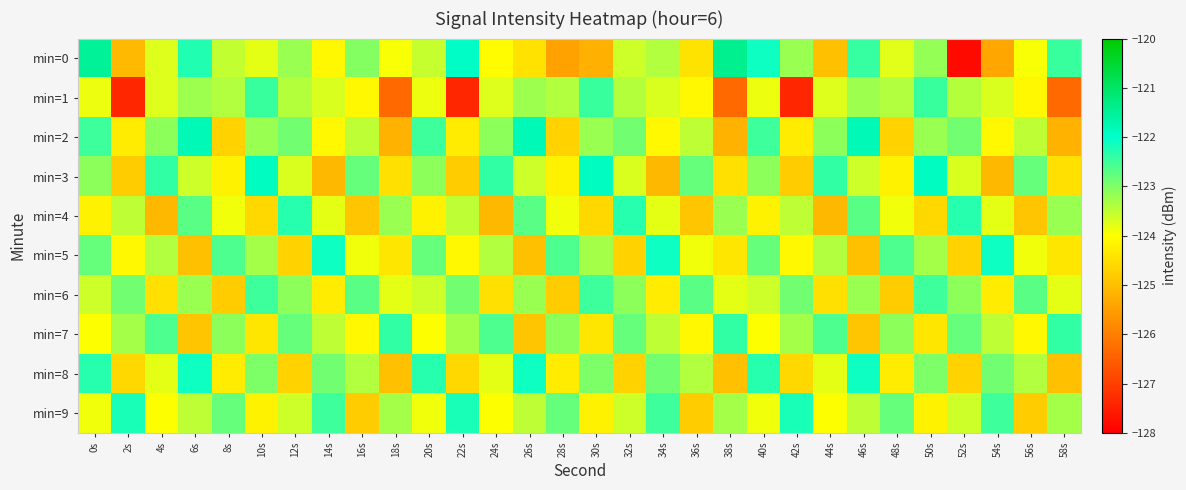

Reading right to left, transcribe all the data shown in this chart.

min=0: 58s=-122.5	56s=-124.0	54s=-125.4	52s=-127.8	50s=-123.2	48s=-123.8	46s=-122.4	44s=-125.0	42s=-123.2	40s=-122.1	38s=-121.4	36s=-124.4	34s=-123.4	32s=-123.6	30s=-125.2	28s=-125.5	26s=-124.4	24s=-124.0	22s=-121.9	20s=-123.5	18s=-124.0	16s=-123.1	14s=-124.1	12s=-123.2	10s=-123.8	8s=-123.5	6s=-122.3	4s=-123.7	2s=-125.1	0s=-121.5
min=1: 58s=-126.3	56s=-124.1	54s=-123.7	52s=-123.4	50s=-122.5	48s=-123.4	46s=-123.2	44s=-123.7	42s=-127.4	40s=-123.9	38s=-126.3	36s=-124.1	34s=-123.7	32s=-123.4	30s=-122.5	28s=-123.4	26s=-123.2	24s=-123.7	22s=-127.4	20s=-123.9	18s=-126.3	16s=-124.1	14s=-123.7	12s=-123.4	10s=-122.5	8s=-123.4	6s=-123.2	4s=-123.7	2s=-127.4	0s=-123.9
min=2: 58s=-125.2	56s=-123.5	54s=-124.1	52s=-122.9	50s=-123.2	48s=-124.7	46s=-121.8	44s=-123.1	42s=-124.3	40s=-122.5	38s=-125.2	36s=-123.5	34s=-124.1	32s=-122.9	30s=-123.2	28s=-124.7	26s=-121.8	24s=-123.1	22s=-124.3	20s=-122.5	18s=-125.2	16s=-123.5	14s=-124.1	12s=-122.9	10s=-123.2	8s=-124.7	6s=-121.8	4s=-123.1	2s=-124.3	0s=-122.5
min=3: 58s=-124.5	56s=-122.8	54s=-125.1	52s=-123.7	50s=-121.9	48s=-124.2	46s=-123.6	44s=-122.4	42s=-124.8	40s=-123.1	38s=-124.5	36s=-122.8	34s=-125.1	32s=-123.7	30s=-121.9	28s=-124.2	26s=-123.6	24s=-122.4	22s=-124.8	20s=-123.1	18s=-124.5	16s=-122.8	14s=-125.1	12s=-123.7	10s=-121.9	8s=-124.2	6s=-123.6	4s=-122.4	2s=-124.8	0s=-123.1
min=4: 58s=-123.2	56s=-124.9	54s=-123.8	52s=-122.3	50s=-124.6	48s=-123.9	46s=-122.7	44s=-125.1	42s=-123.5	40s=-124.2	38s=-123.2	36s=-124.9	34s=-123.8	32s=-122.3	30s=-124.6	28s=-123.9	26s=-122.7	24s=-125.1	22s=-123.5	20s=-124.2	18s=-123.2	16s=-124.9	14s=-123.8	12s=-122.3	10s=-124.6	8s=-123.9	6s=-122.7	4s=-125.1	2s=-123.5	0s=-124.2
min=5: 58s=-124.4	56s=-123.9	54s=-122.1	52s=-124.7	50s=-123.3	48s=-122.6	46s=-125.0	44s=-123.4	42s=-124.1	40s=-122.8	38s=-124.4	36s=-123.9	34s=-122.1	32s=-124.7	30s=-123.3	28s=-122.6	26s=-125.0	24s=-123.4	22s=-124.1	20s=-122.8	18s=-124.4	16s=-123.9	14s=-122.1	12s=-124.7	10s=-123.3	8s=-122.6	6s=-125.0	4s=-123.4	2s=-124.1	0s=-122.8
min=6: 58s=-123.8	56s=-122.7	54s=-124.3	52s=-123.1	50s=-122.5	48s=-124.8	46s=-123.2	44s=-124.5	42s=-122.9	40s=-123.6	38s=-123.8	36s=-122.7	34s=-124.3	32s=-123.1	30s=-122.5	28s=-124.8	26s=-123.2	24s=-124.5	22s=-122.9	20s=-123.6	18s=-123.8	16s=-122.7	14s=-124.3	12s=-123.1	10s=-122.5	8s=-124.8	6s=-123.2	4s=-124.5	2s=-122.9	0s=-123.6
min=7: 58s=-122.4	56s=-124.1	54s=-123.5	52s=-122.8	50s=-124.4	48s=-123.1	46s=-124.9	44s=-122.6	42s=-123.3	40s=-124.0	38s=-122.4	36s=-124.1	34s=-123.5	32s=-122.8	30s=-124.4	28s=-123.1	26s=-124.9	24s=-122.6	22s=-123.3	20s=-124.0	18s=-122.4	16s=-124.1	14s=-123.5	12s=-122.8	10s=-124.4	8s=-123.1	6s=-124.9	4s=-122.6	2s=-123.3	0s=-124.0
min=8: 58s=-125.0	56s=-123.4	54s=-122.9	52s=-124.7	50s=-123.0	48s=-124.3	46s=-122.1	44s=-123.8	42s=-124.6	40s=-122.3	38s=-125.0	36s=-123.4	34s=-122.9	32s=-124.7	30s=-123.0	28s=-124.3	26s=-122.1	24s=-123.8	22s=-124.6	20s=-122.3	18s=-125.0	16s=-123.4	14s=-122.9	12s=-124.7	10s=-123.0	8s=-124.3	6s=-122.1	4s=-123.8	2s=-124.6	0s=-122.3
min=9: 58s=-123.3	56s=-124.8	54s=-122.5	52s=-123.6	50s=-124.2	48s=-122.8	46s=-123.5	44s=-124.0	42s=-122.2	40s=-123.9	38s=-123.3	36s=-124.8	34s=-122.5	32s=-123.6	30s=-124.2	28s=-122.8	26s=-123.5	24s=-124.0	22s=-122.2	20s=-123.9	18s=-123.3	16s=-124.8	14s=-122.5	12s=-123.6	10s=-124.2	8s=-122.8	6s=-123.5	4s=-124.0	2s=-122.2	0s=-123.9